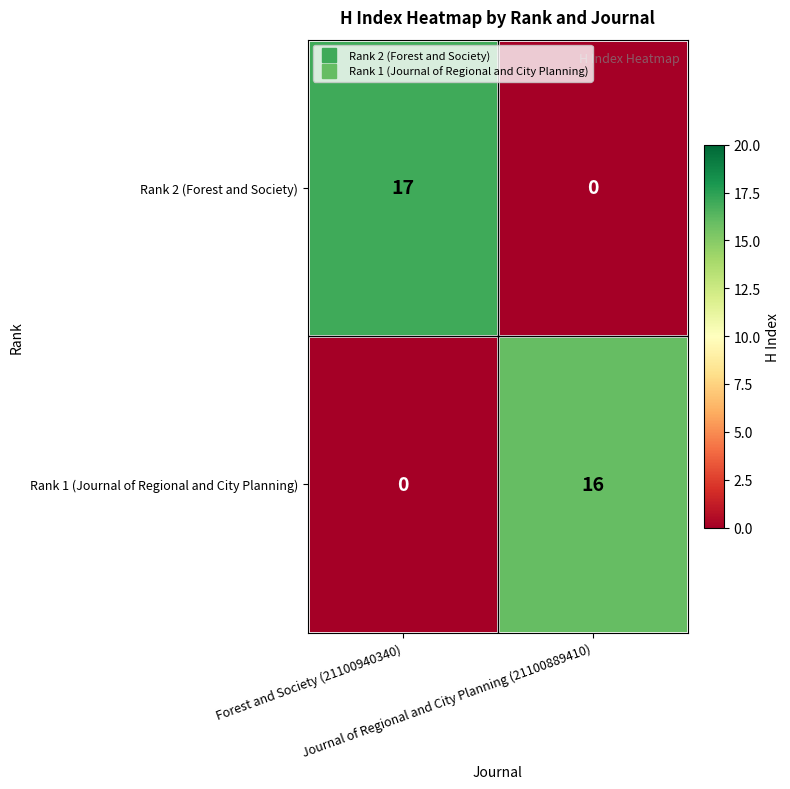

What is the sum of all Rank 1 (Journal of Regional and City Planning) values?

16